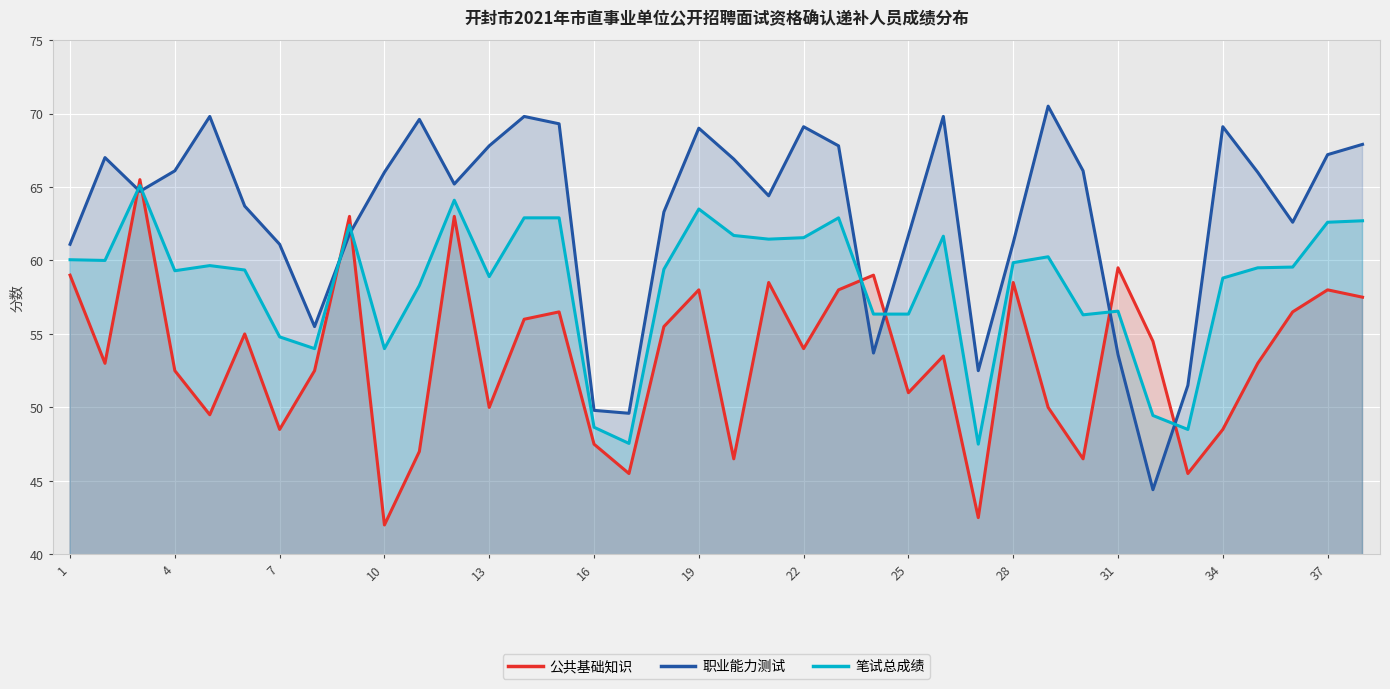

What is the maximum value shown in the chart?

70.5